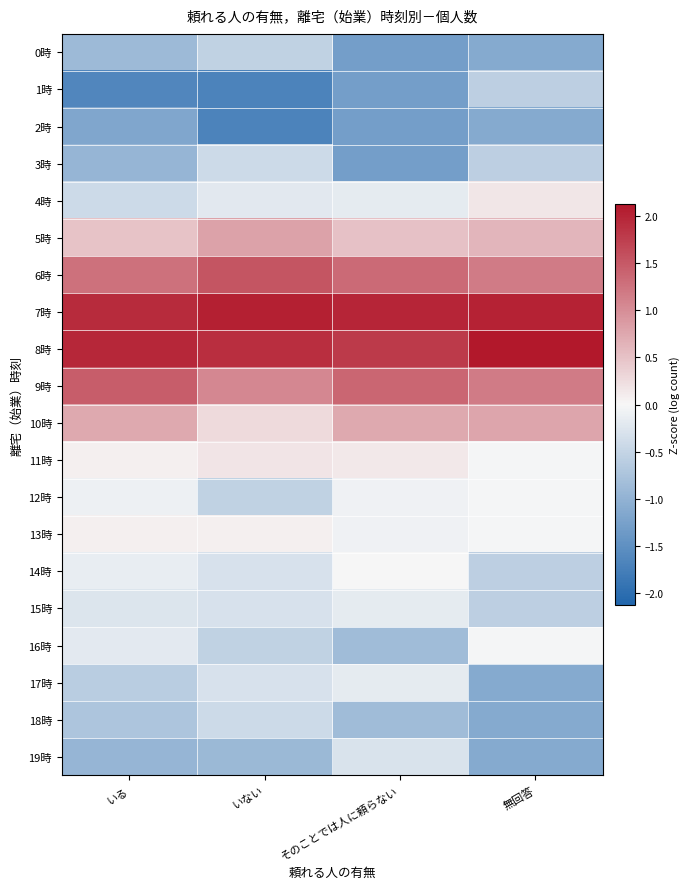

How many series are shown in this chart?

20